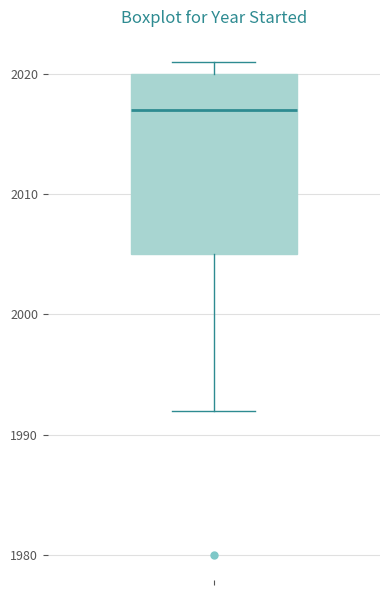

Where does the median line of the box sit on the y-axis? The values are not printed on the chart, so give them approximately, as read against the axis.

2017